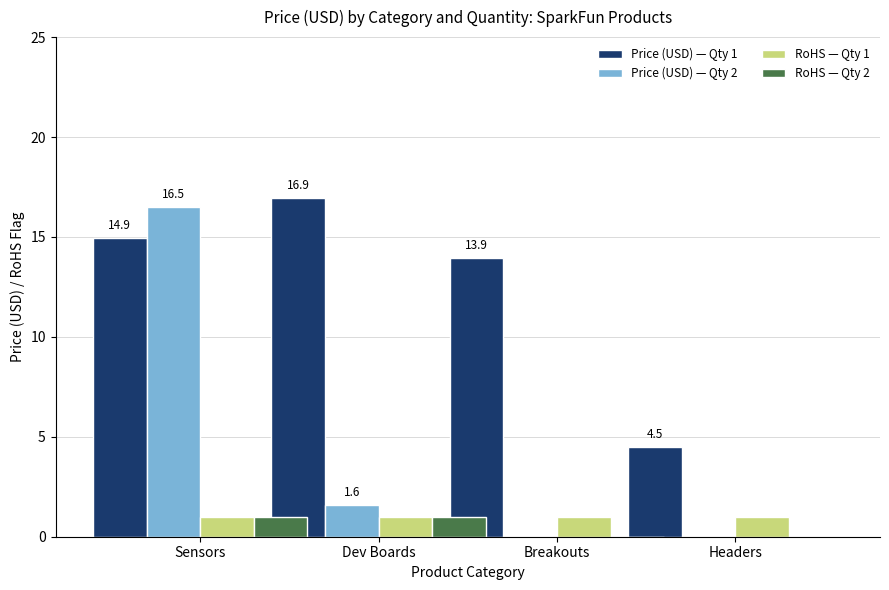

Rank the categories by RoHS — Qty 2 value from lowest to highest.

Breakouts, Headers, Sensors, Dev Boards